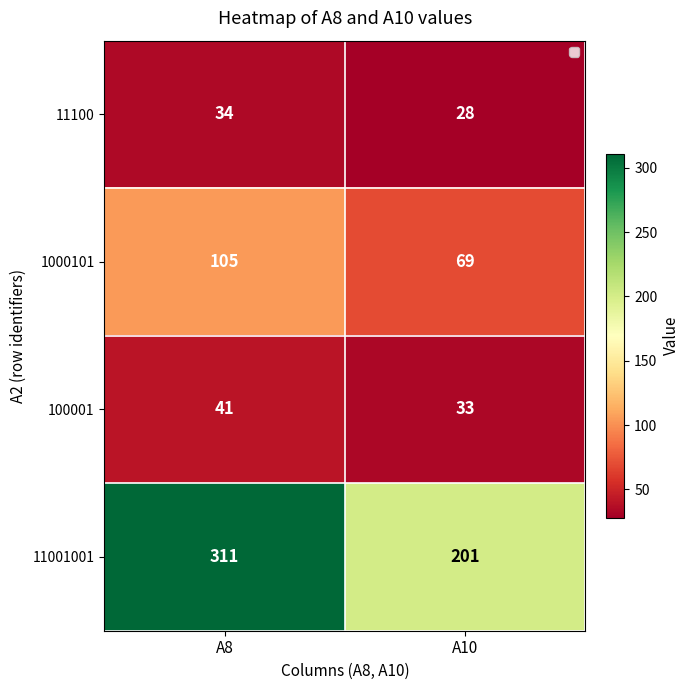

Count the number of data series in this chart.

4